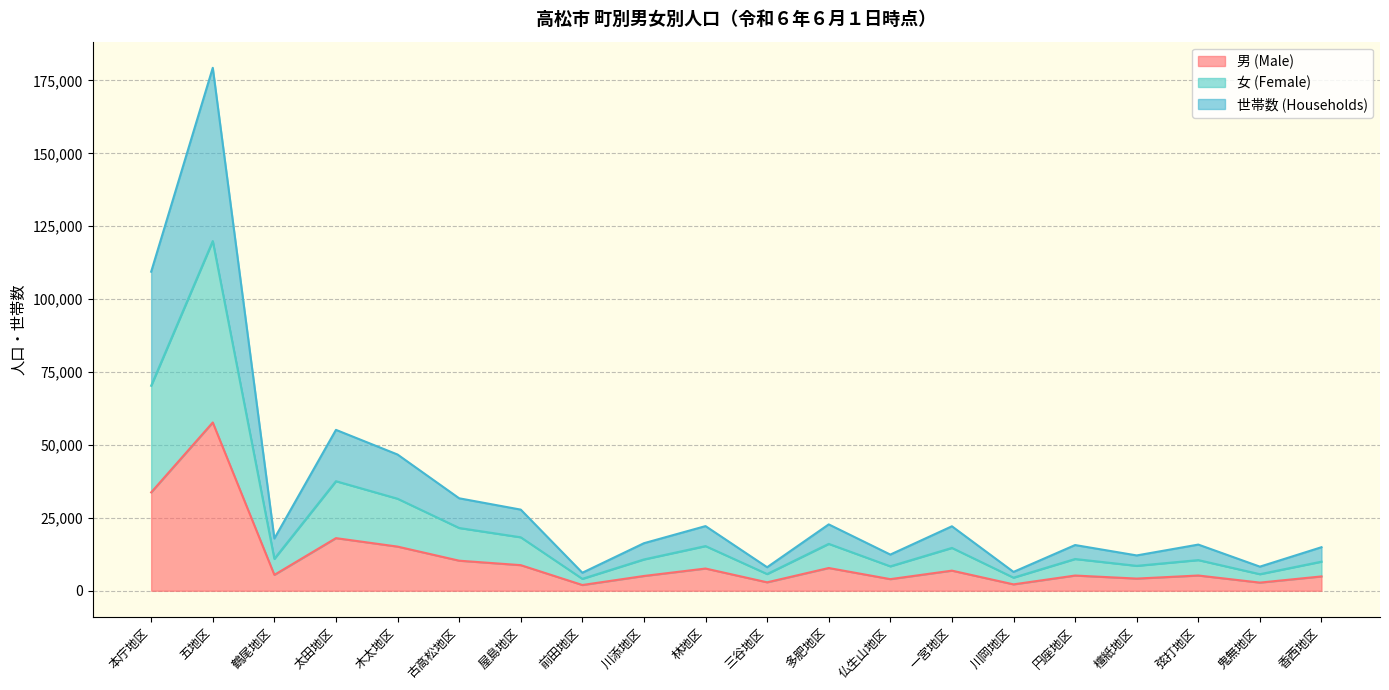

Is the value of 女 (Female) at 五地区 greater than the value of 男 (Male) at 川岡地区?

Yes